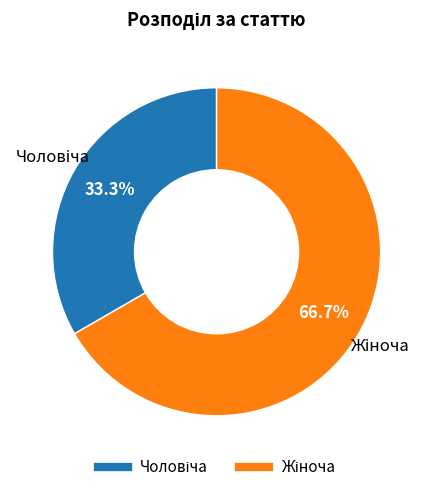

Is there a majority slice in this chart?

Yes